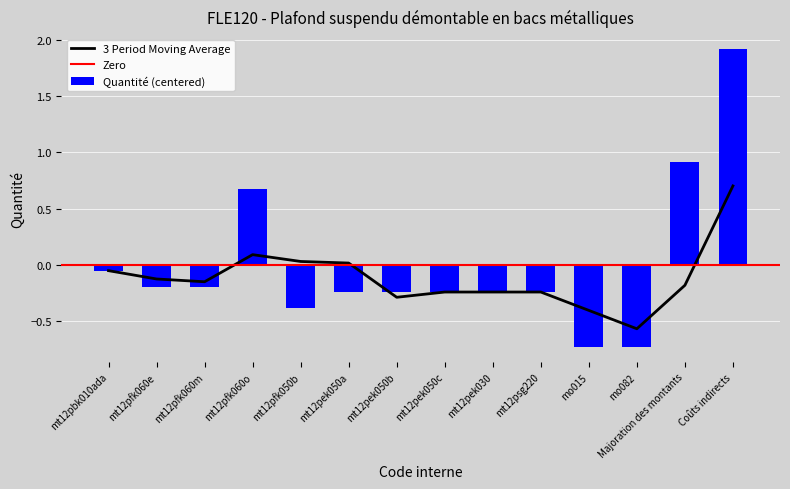

What is the label of the 5th bar from the left?

mt12pfk050b